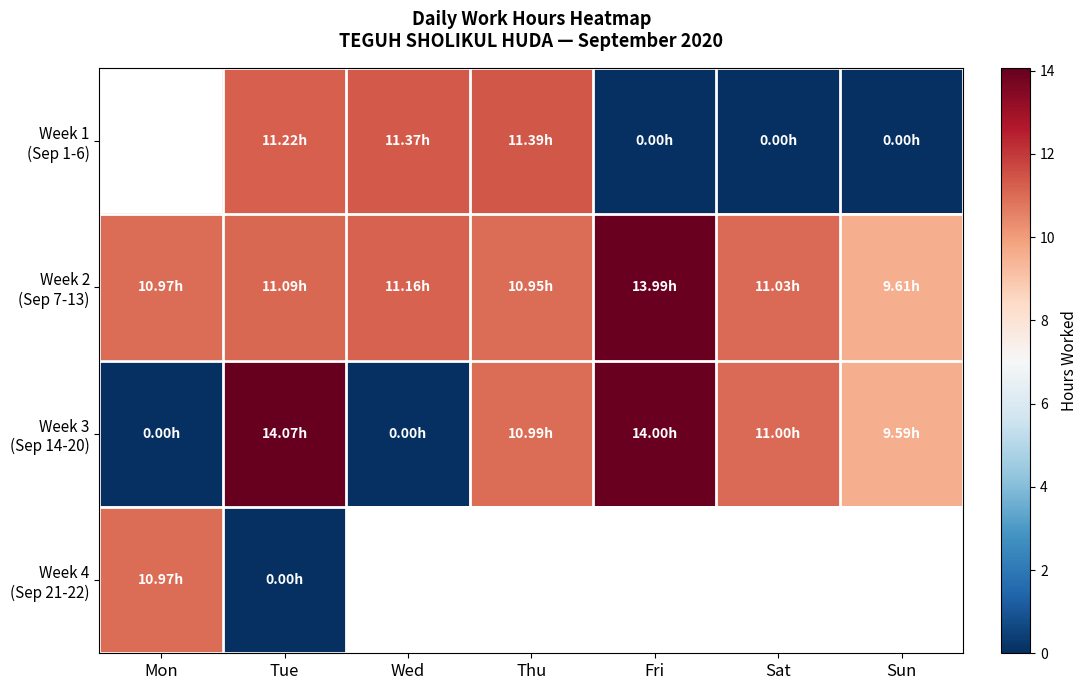

Read the Week 1 (Sep 1-6) value at Wed.

11.4